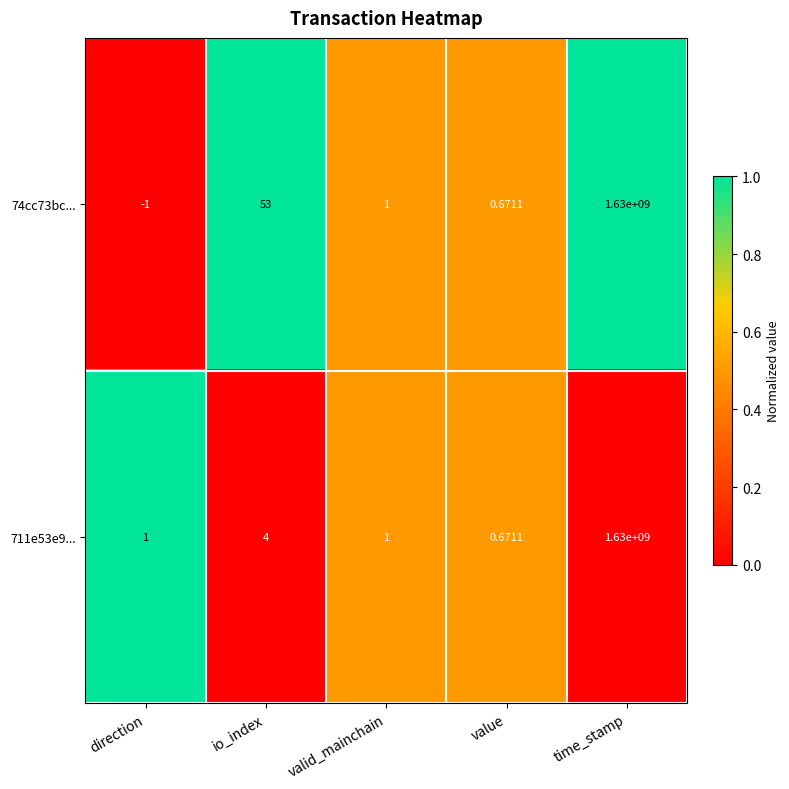

At how many categories does at least one series exceed 0?

5